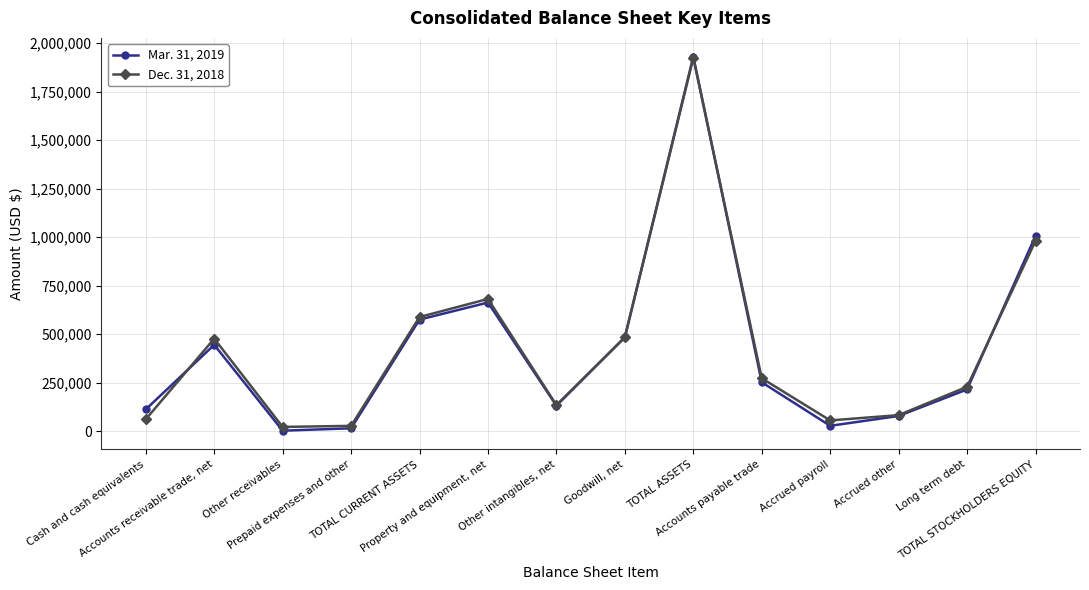

True or false: Dec. 31, 2018 has more than 2 interior local peaks.

True